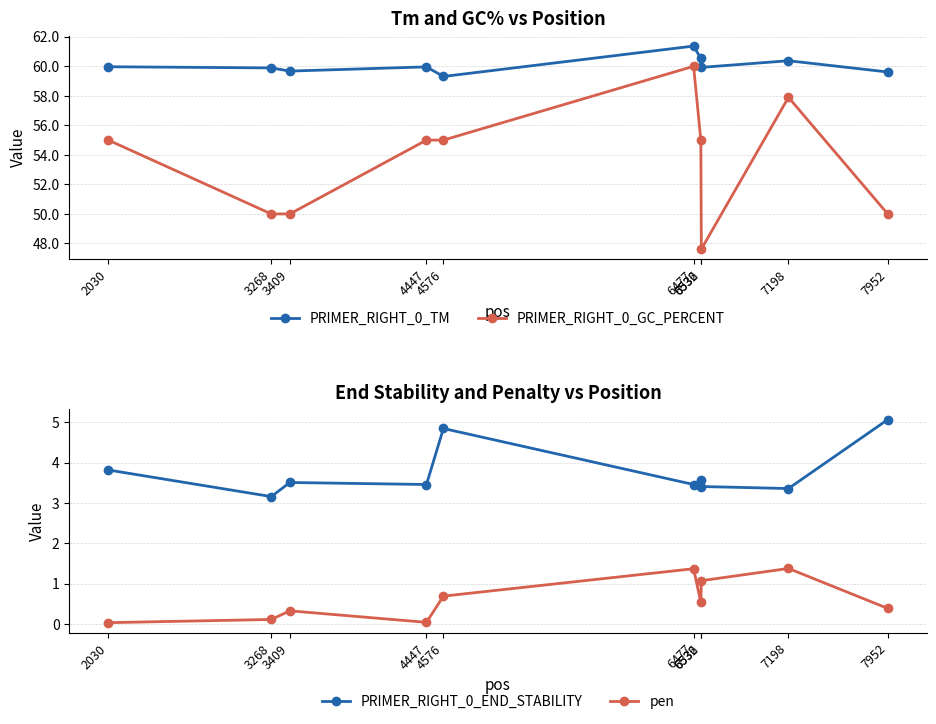

What value does the PRIMER_RIGHT_0_END_STABILITY series have at 7952?

5.1